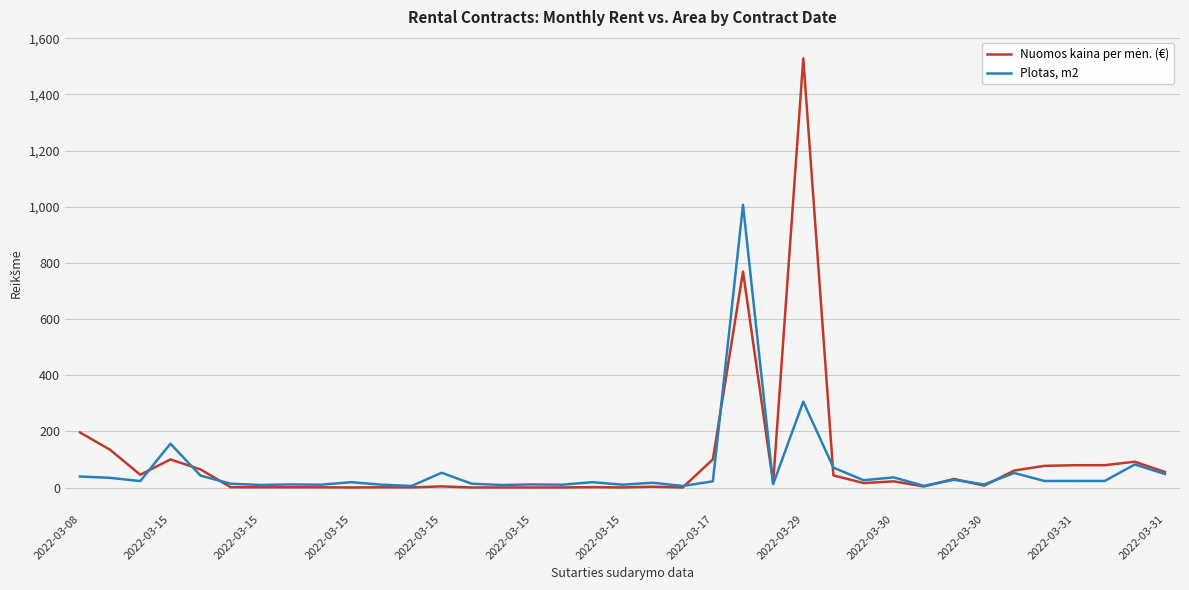

What is the maximum value shown in the chart?

1528.5